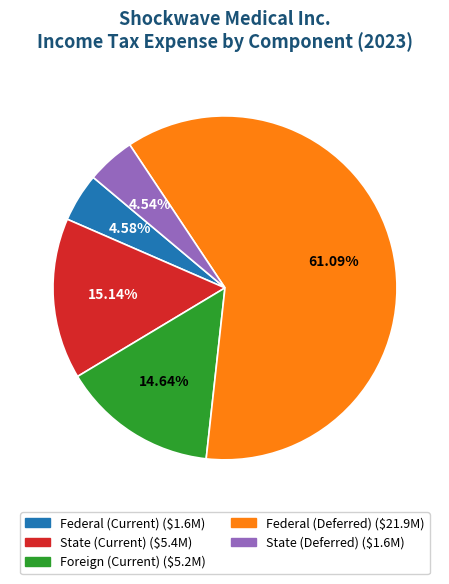

Is it true that Federal (Deferred) is 61% of the pie?

True